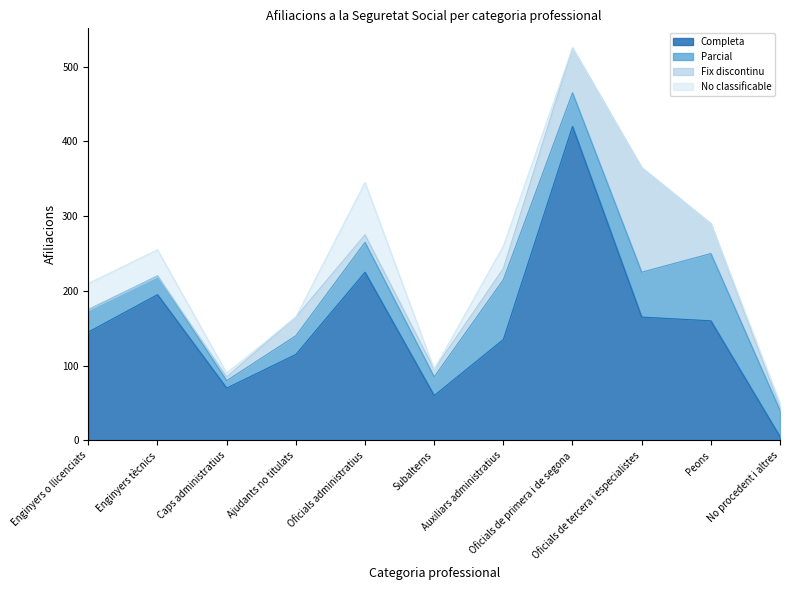

Rank the series by their maximum value, from highest to lowest.

Completa, Fix discontinu, Parcial, No classificable